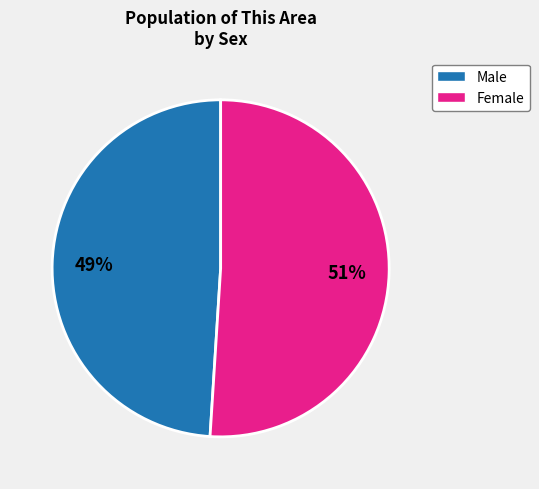

The Male slice represents 49% of the pie. True or false?

True